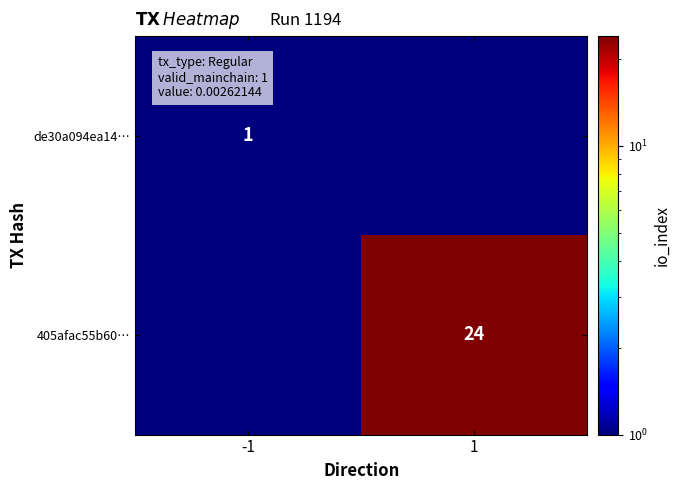

What is the total value across all series at 1?

24.5